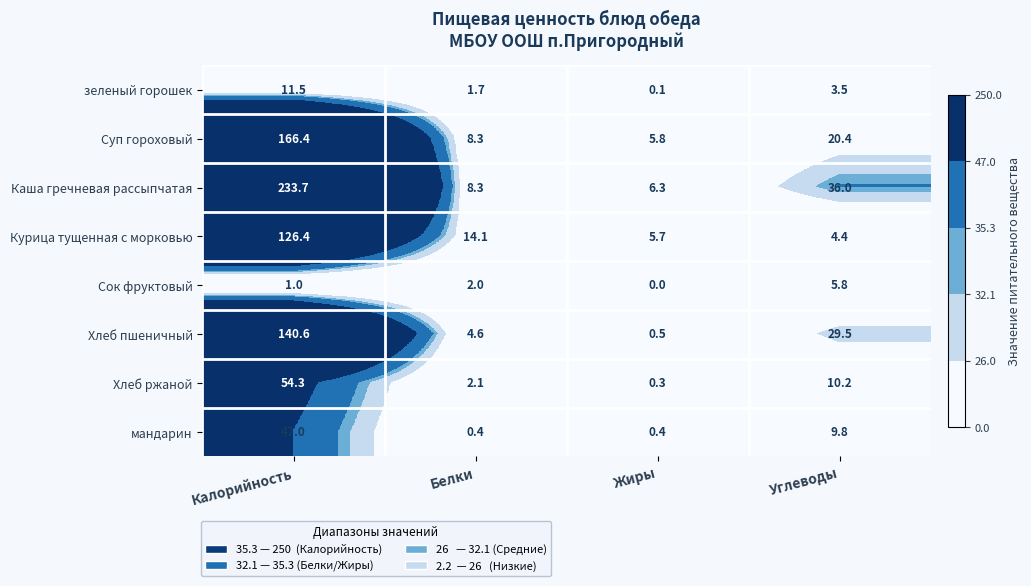

Read the зеленый горошек value at Калорийность.

11.5